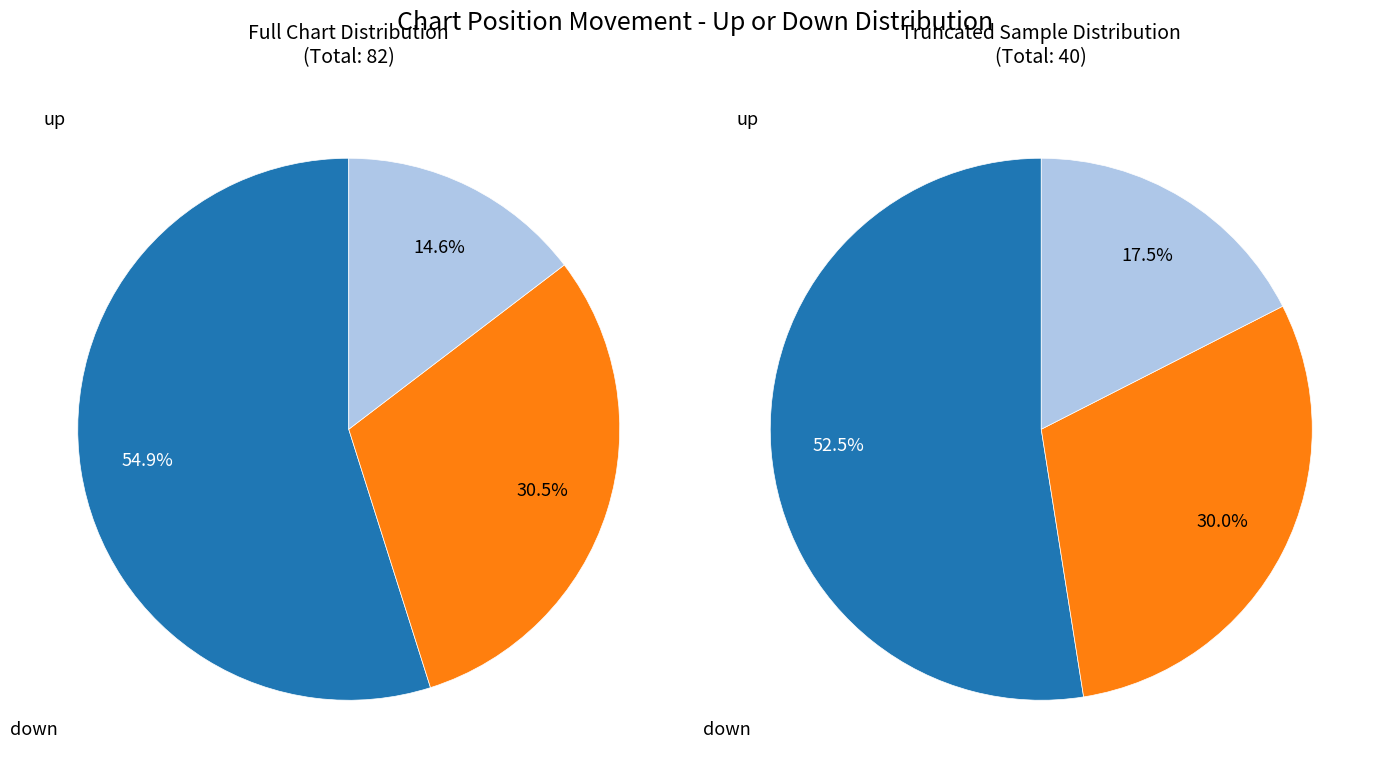

Count the number of slices in the pie.

3